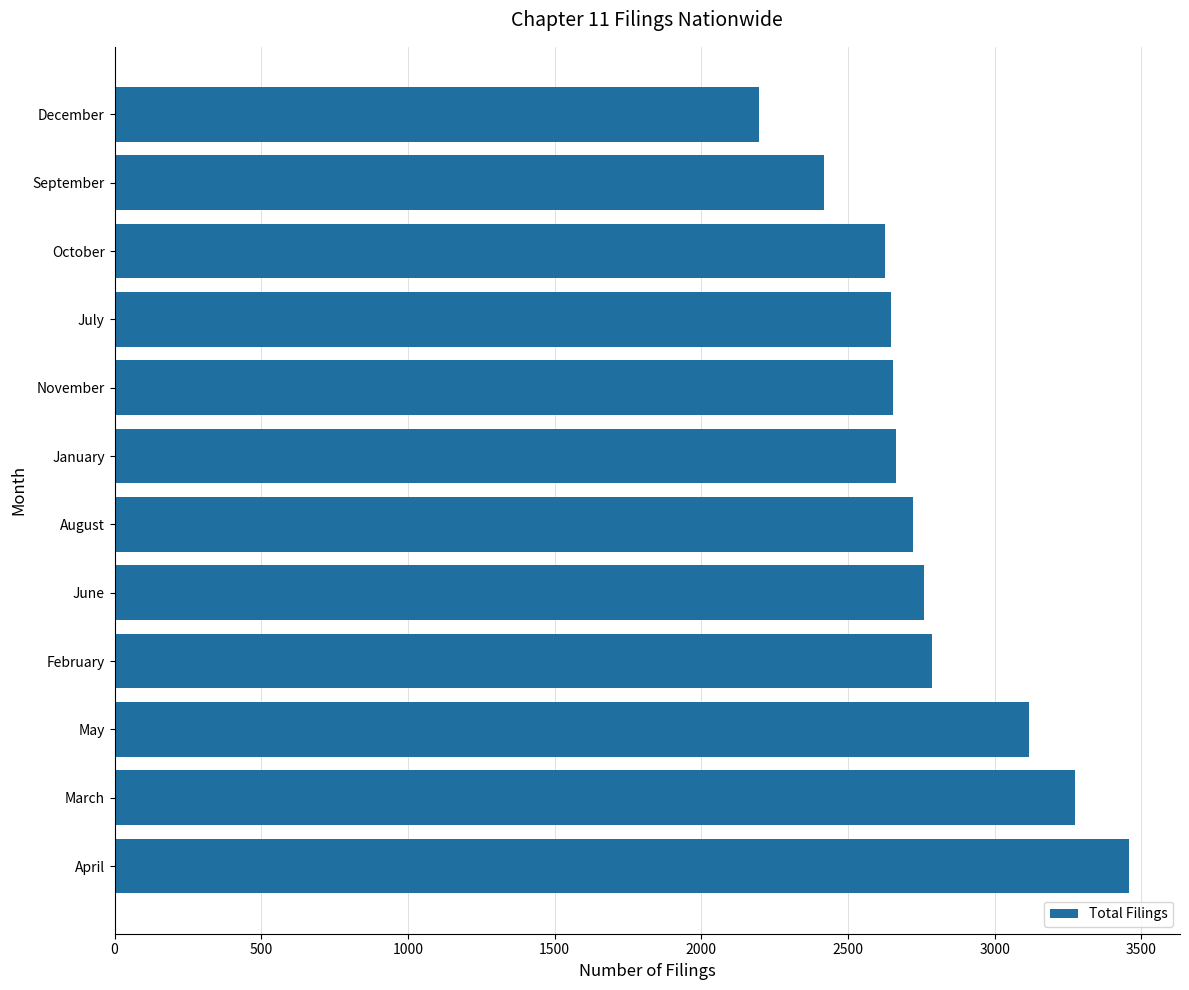

What is the minimum value shown in the chart?

2196